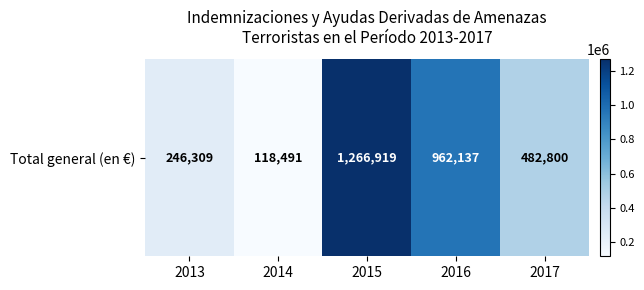

How many data points are less than 482800?

2